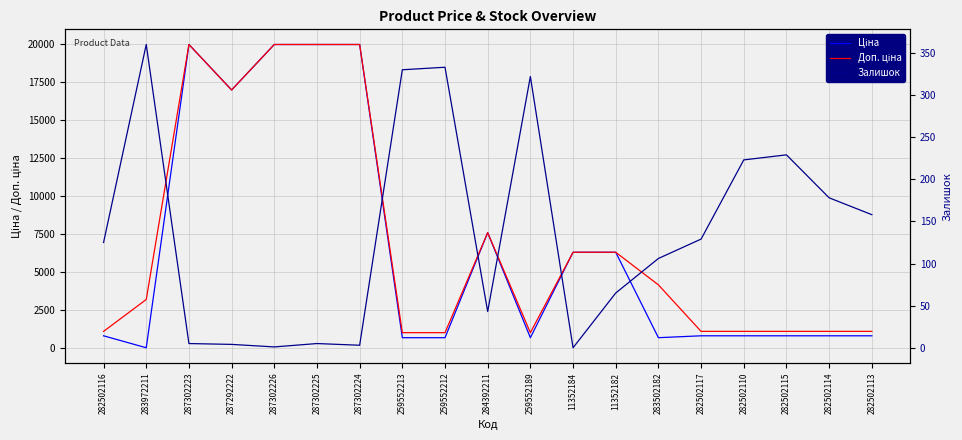

Which series has the largest total across all categories?

Доп. ціна